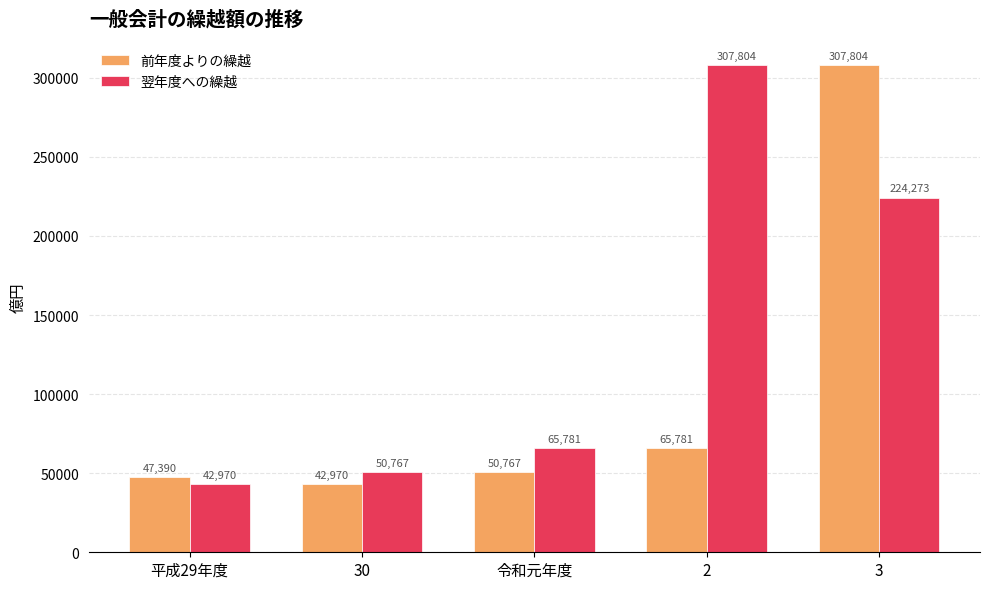

What is the label of the 5th bar from the left?

3